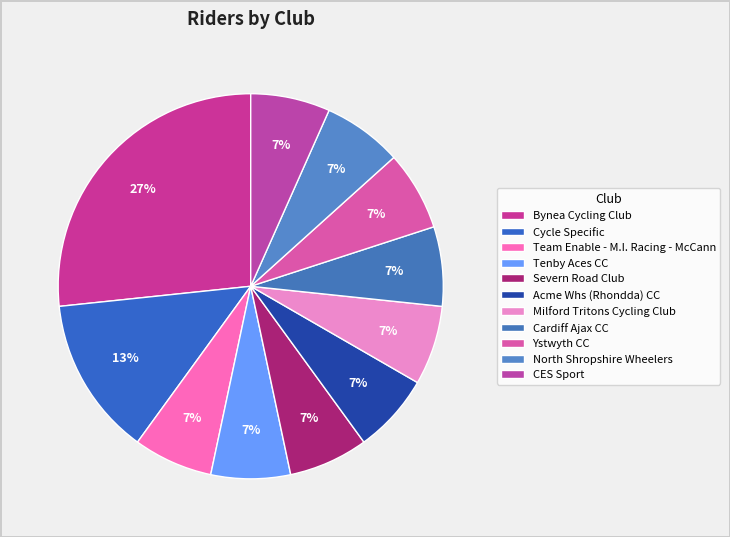

What is the smallest slice in the pie chart?

Team Enable - M.I. Racing - McCann